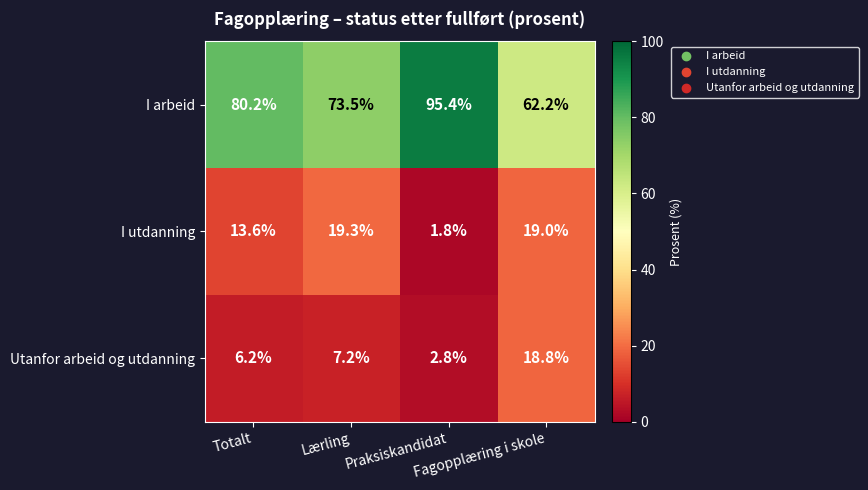

List the series in order of their peak value, highest first.

I arbeid, I utdanning, Utanfor arbeid og utdanning